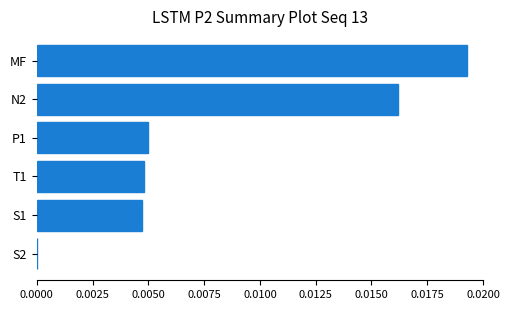

How many values are between 0 and 1?

6